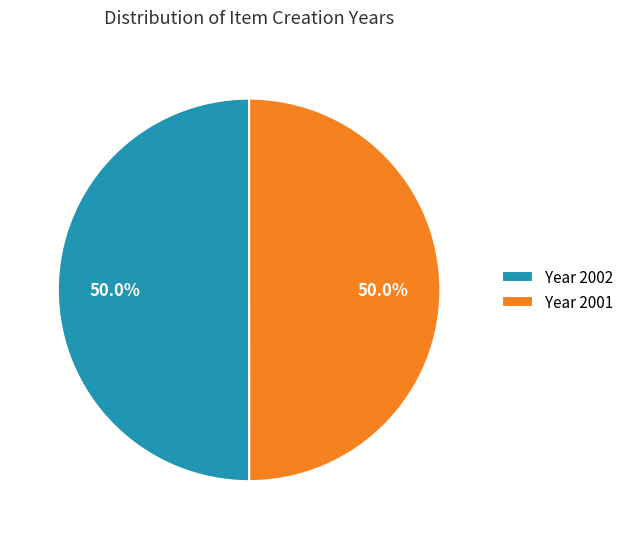

What portion of the pie excludes Year 2001?

50.0%